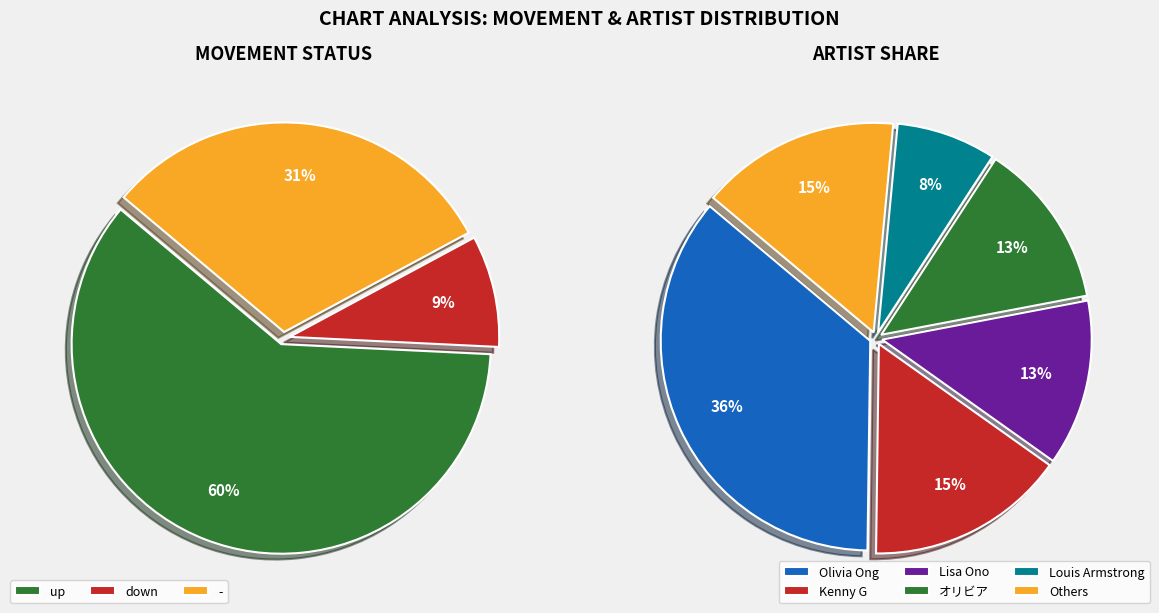

To the nearest percent, what is the combined percentage of down and -?

40%